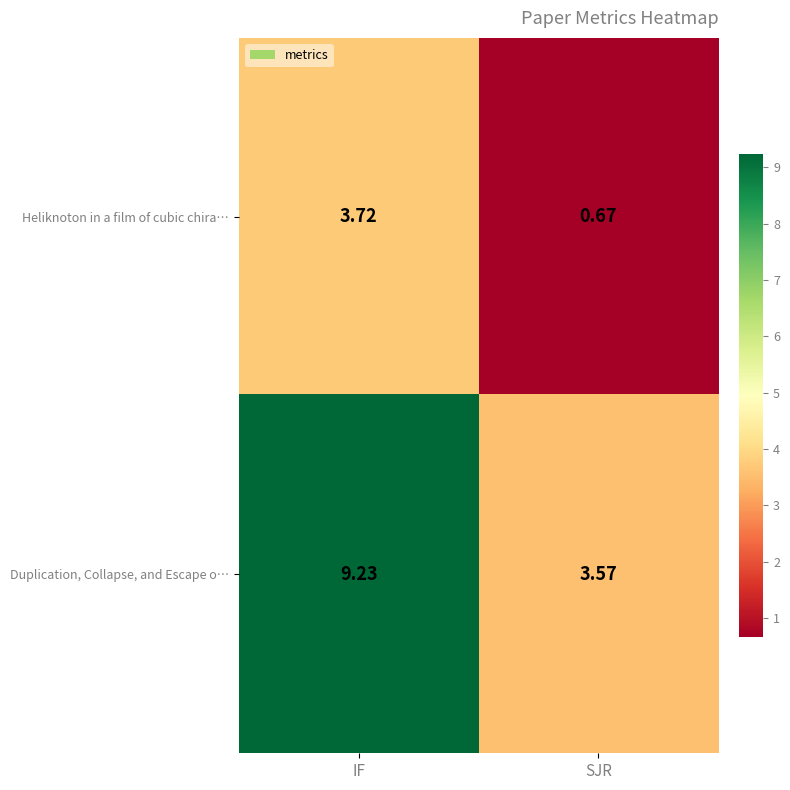

Rank the series at IF from highest to lowest value.

Duplication, Collapse, and Escape o…, Heliknoton in a film of cubic chira…